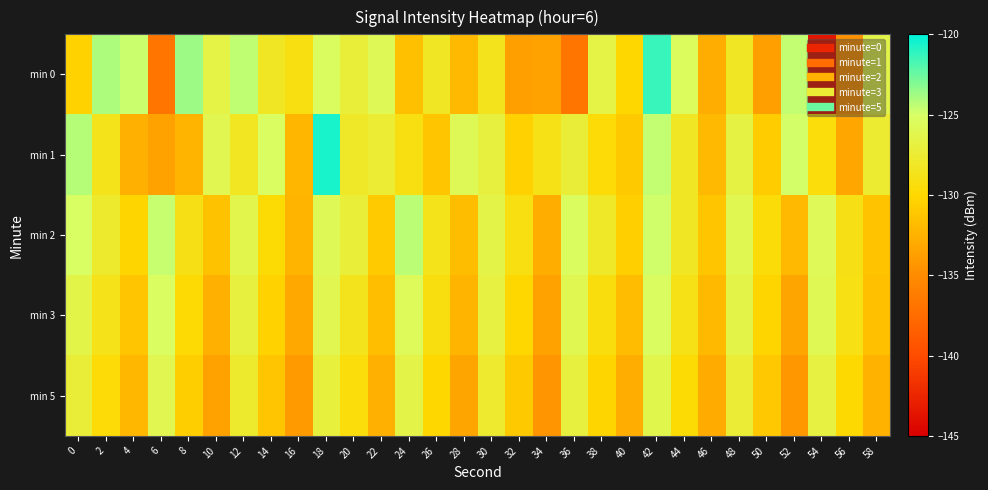

Which category has the lowest value across all series?

54